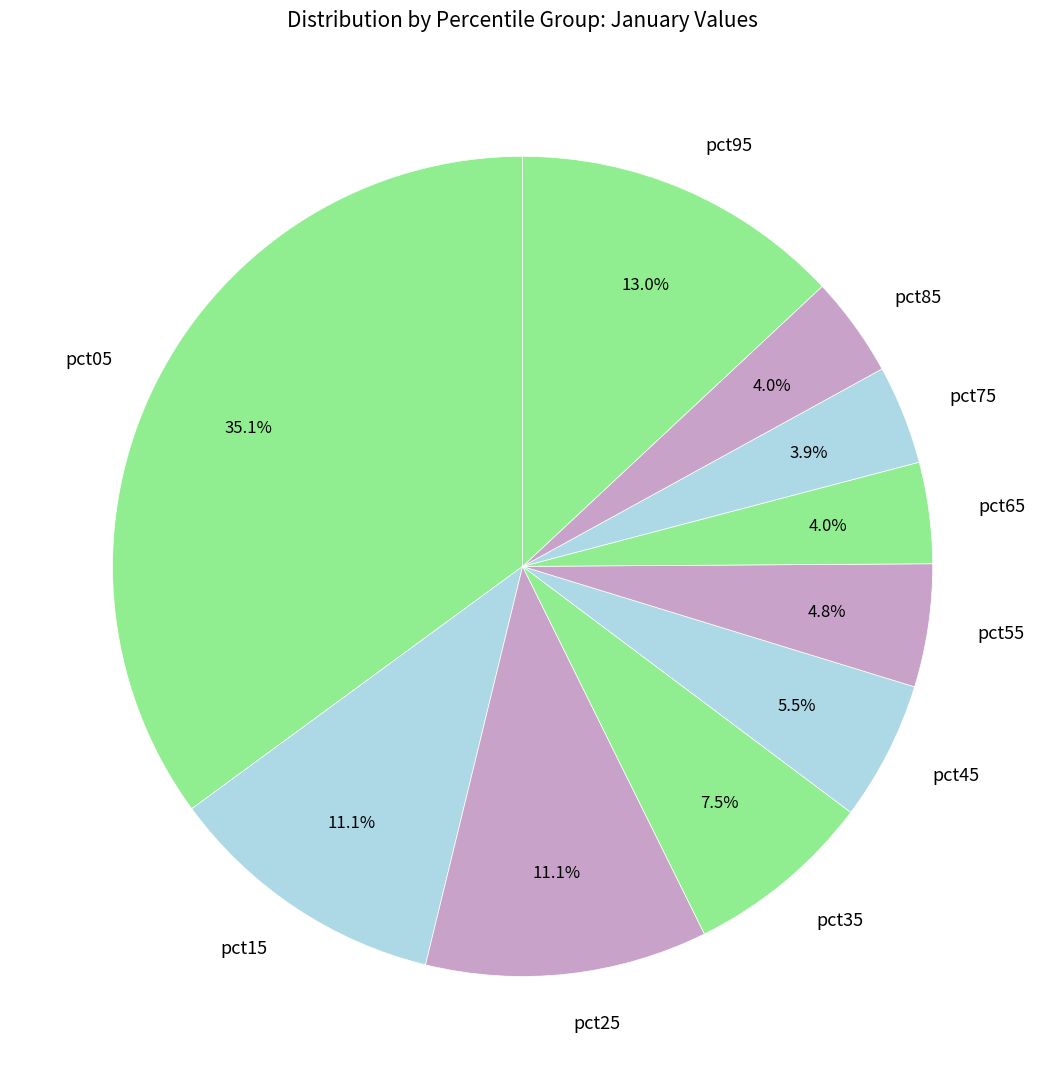

What is the largest slice in the pie chart?

pct05